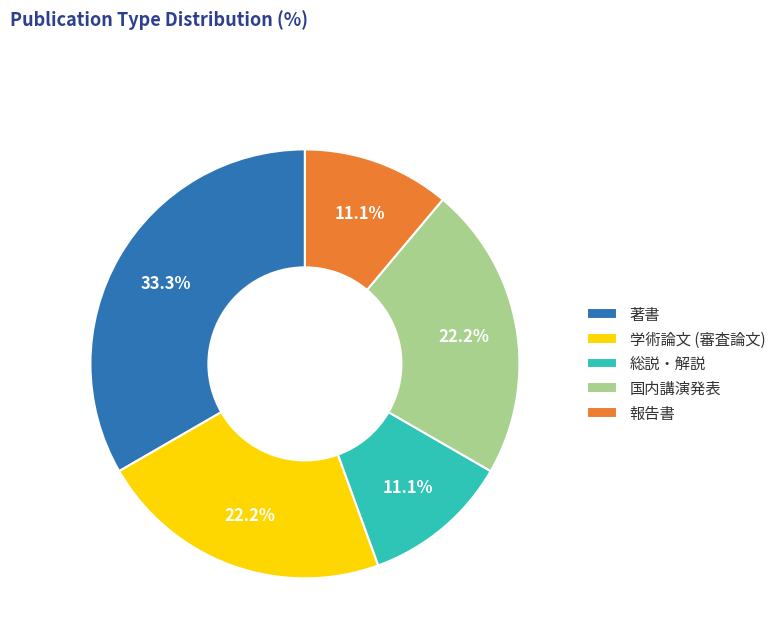

Which category has the biggest portion of the pie?

著書